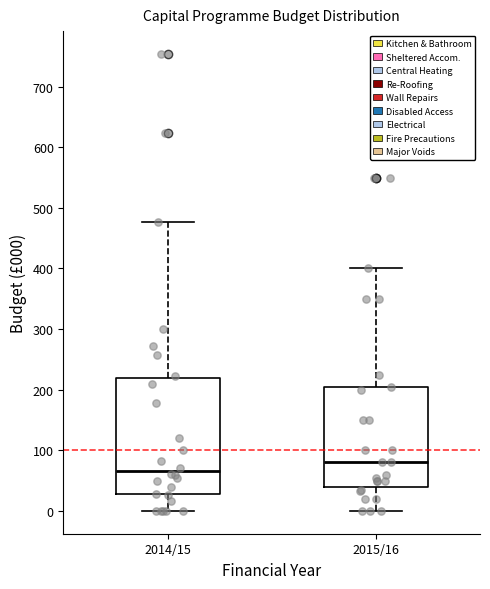

Reading left to right, transcribe this box plot: for each box, give where its median line is, the range the box spans, and where its two whiskers end, as read against the y-axis. The values are not printed on the chart, so give them approximately, as read against the axis.

2014/15: median 70, box 30 to 220, whiskers 0 to 480
2015/16: median 80, box 40 to 200, whiskers 0 to 400